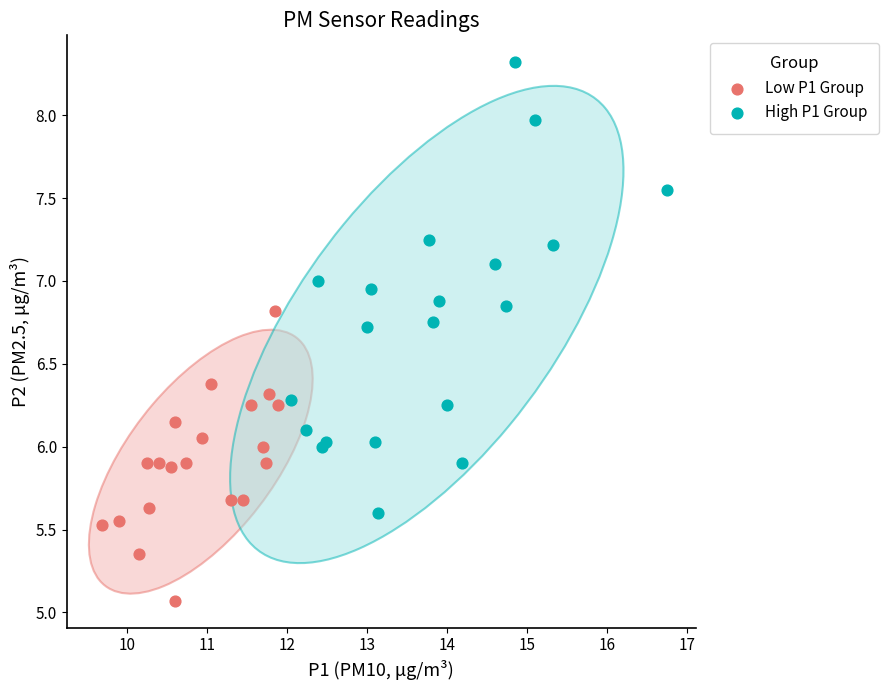

Which series contains the lowest Y value?

Low P1 Group